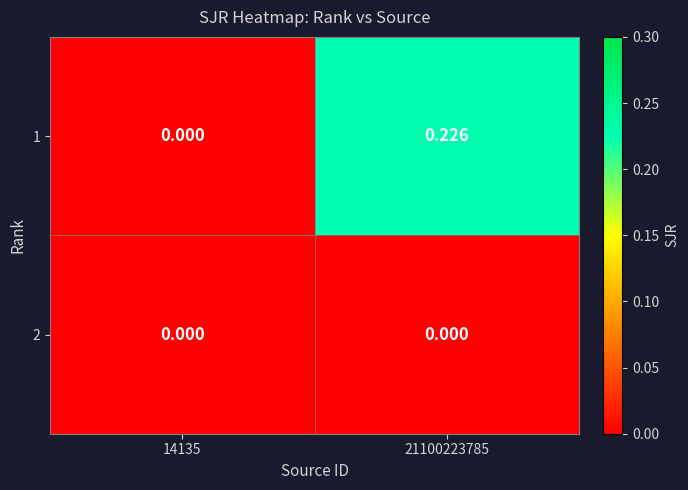

Rank the series by their average value, from lowest to highest.

2, 1